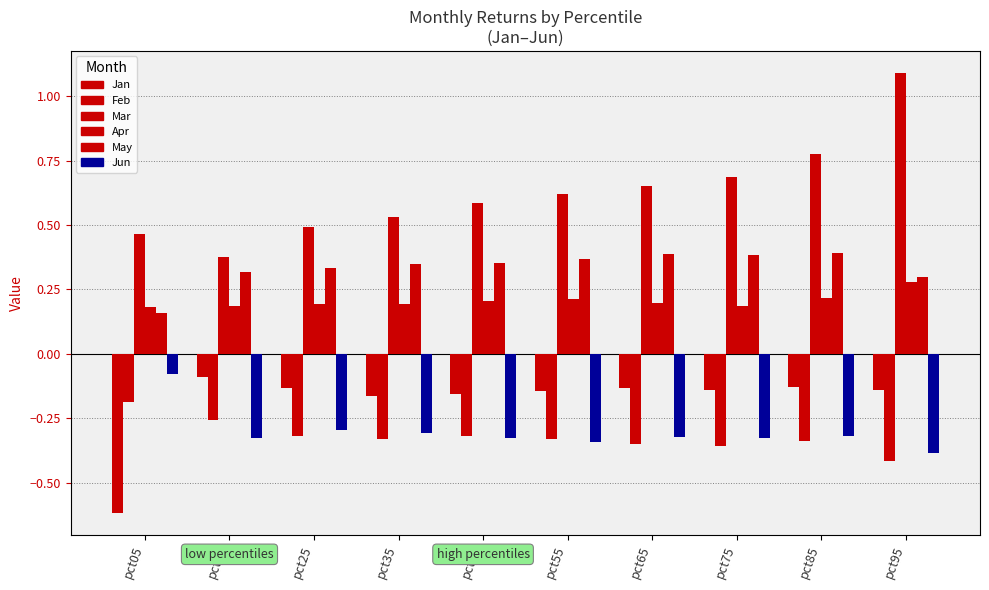

How many bars are there in each group?

6